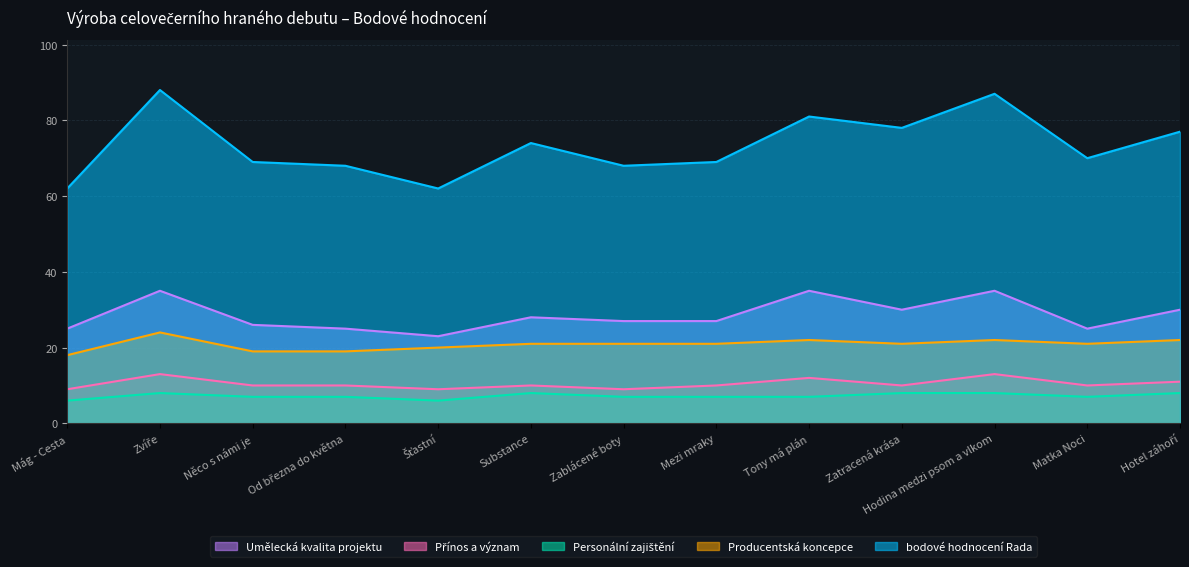

What is the average value of the Přínos a význam series?

10